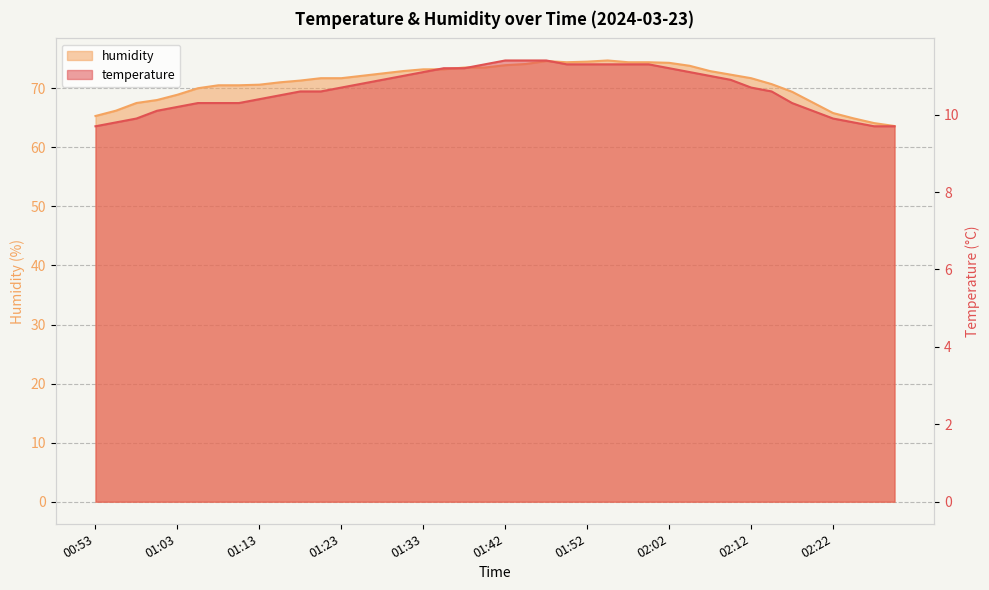

What is the spread (max minus min) of values at 01:40?

62.2